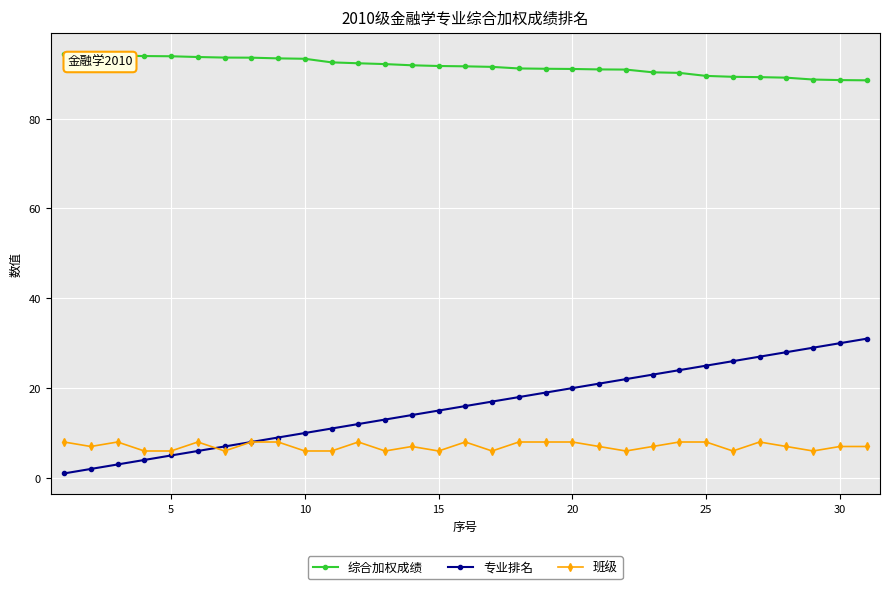

What is the maximum value for 专业排名?

31.0